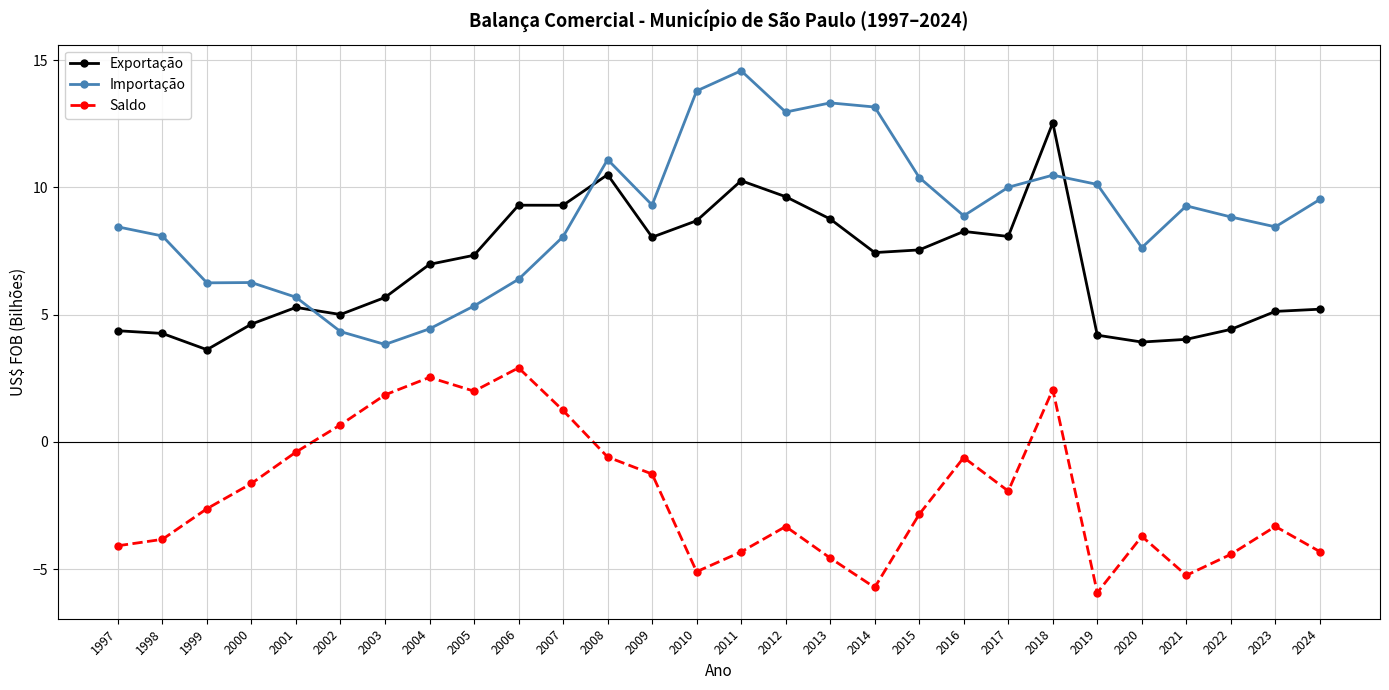

True or false: Saldo has a value of -1.3 at 2009.

True